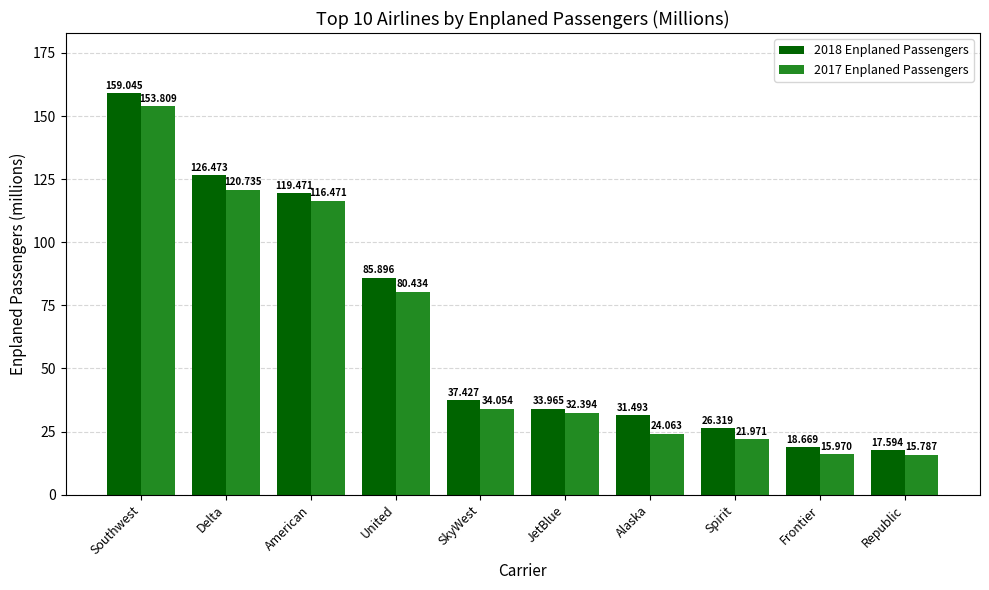

Read the 2017 Enplaned Passengers value at Alaska.

24.1